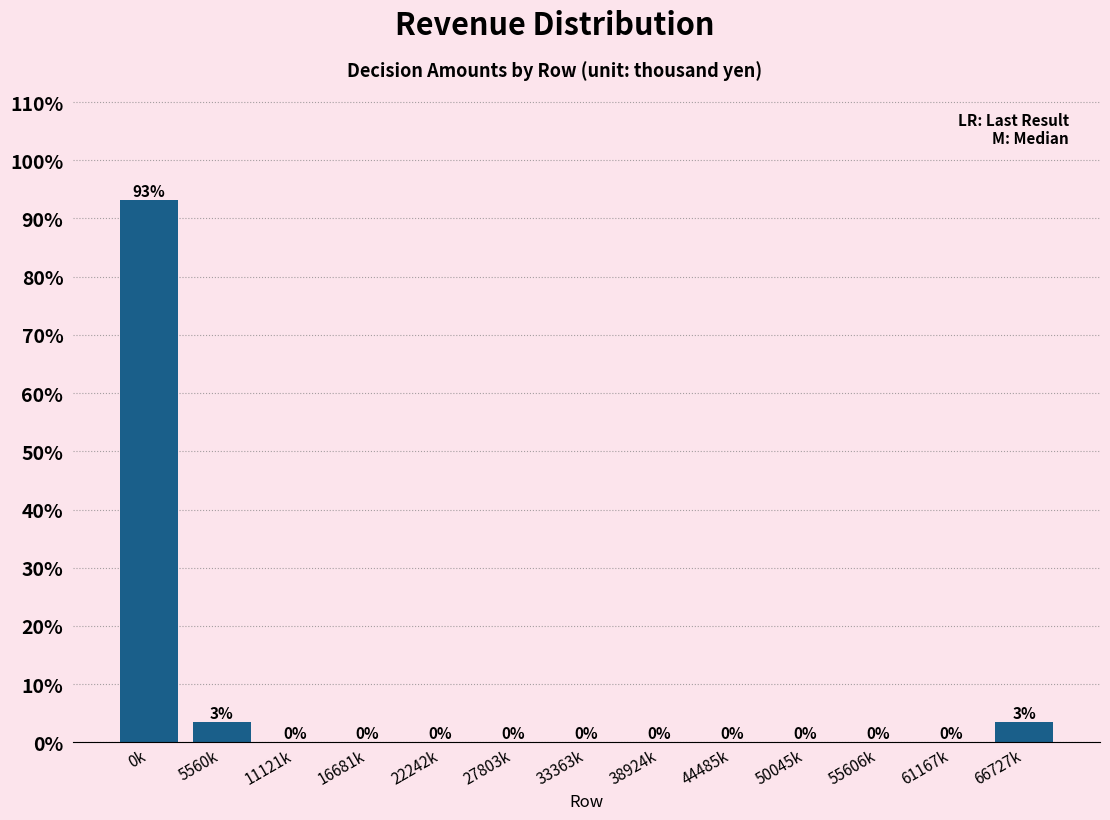

At which category does the chart reach its peak across all series?

0k